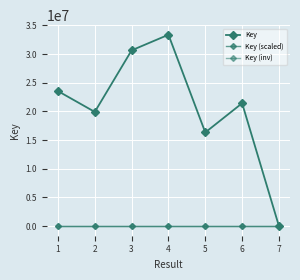

True or false: Key (scaled) has a value of 7.3 at 2.

False